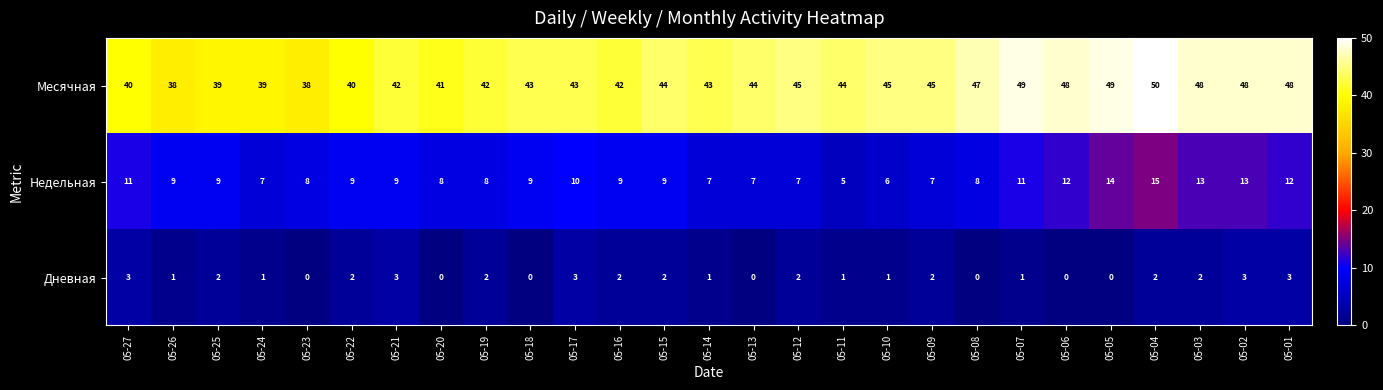

Is it true that Месячная equals 39 at 05-25?

True